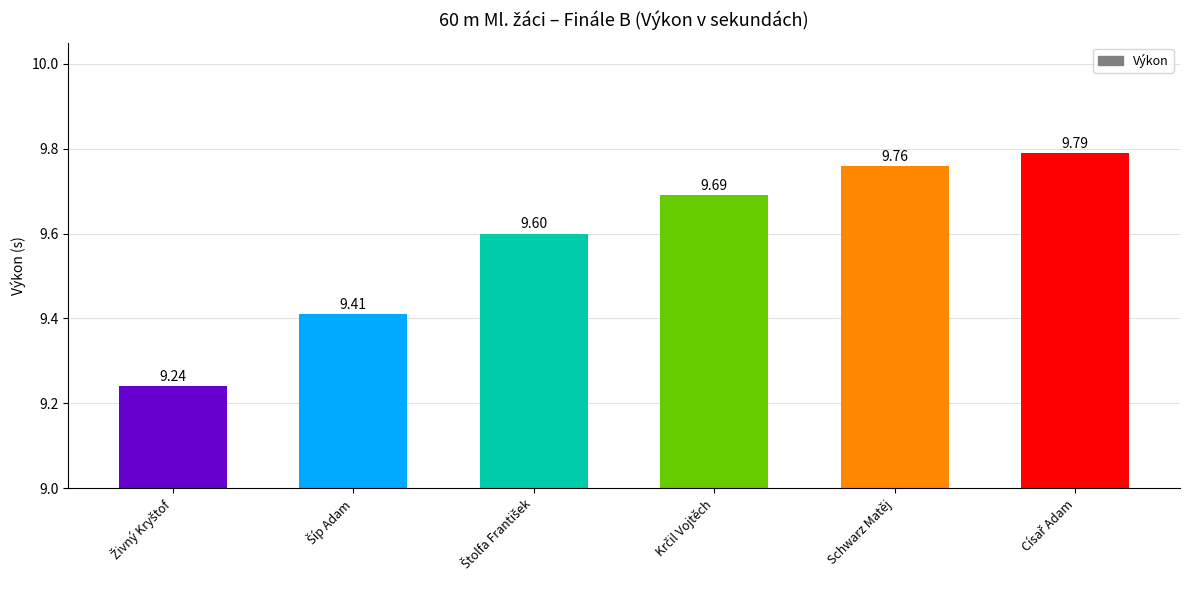

Are the bars grouped side by side (vs. stacked)?

No